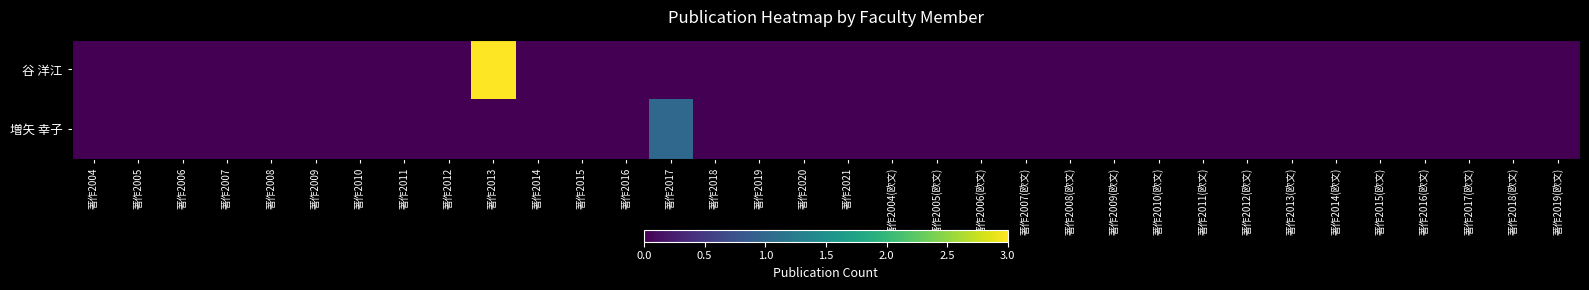

Which series has the widest spread of values?

谷 洋江